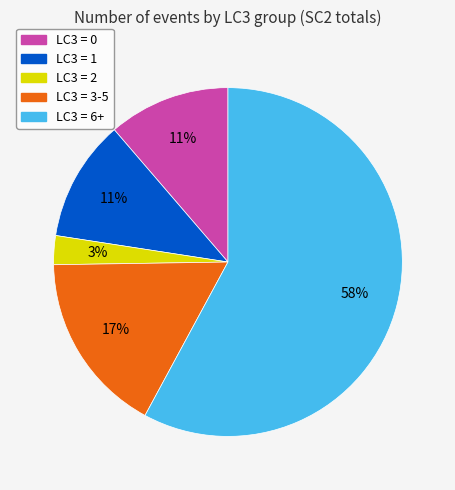

To the nearest percent, what is the average slice percentage?

20%